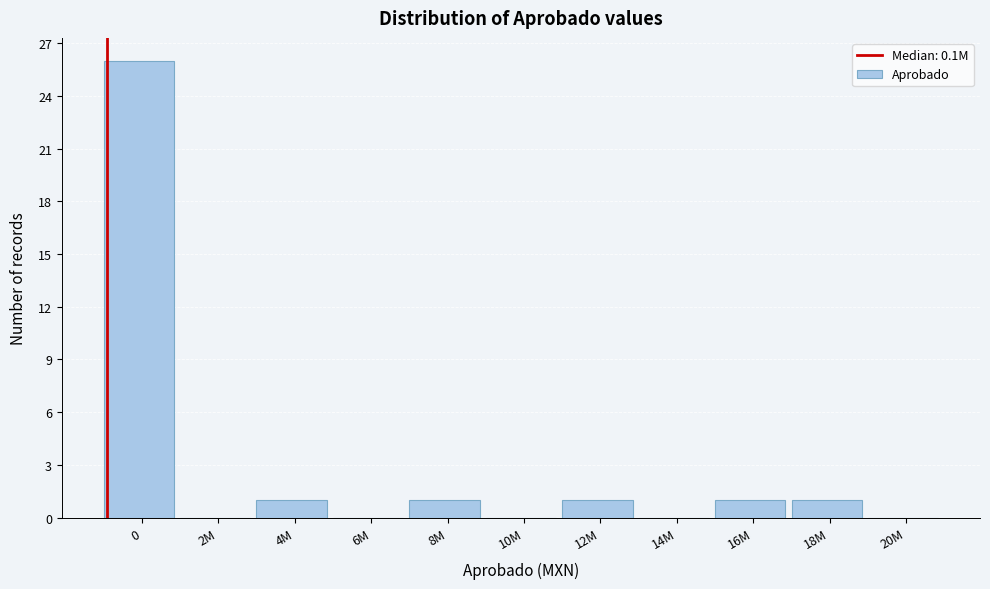

Reading left to right, what are all the values shown in this chart?

0=26	2M=0	4M=1	6M=0	8M=1	10M=0	12M=1	14M=0	16M=1	18M=1	20M=0